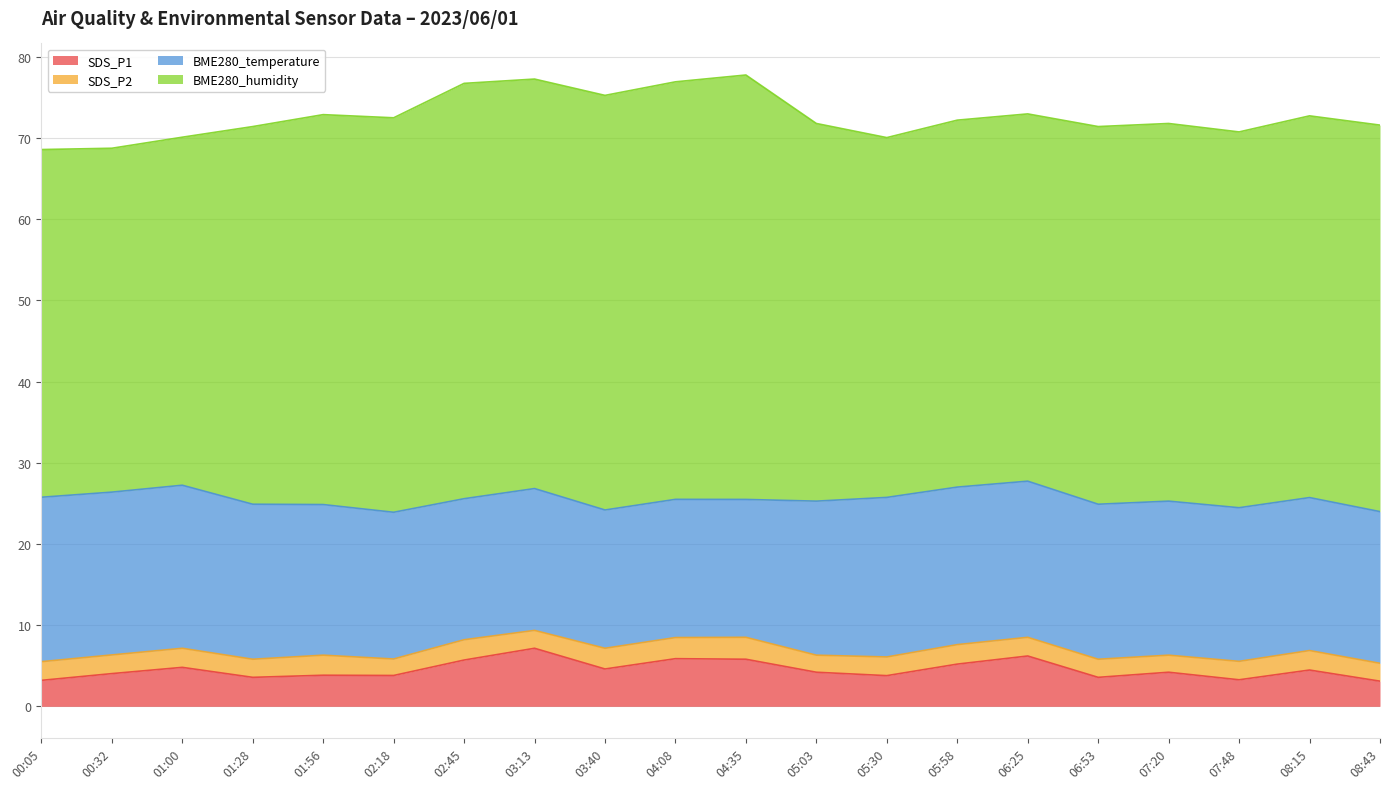

Which has a higher value, 01:56 or 07:48?

01:56